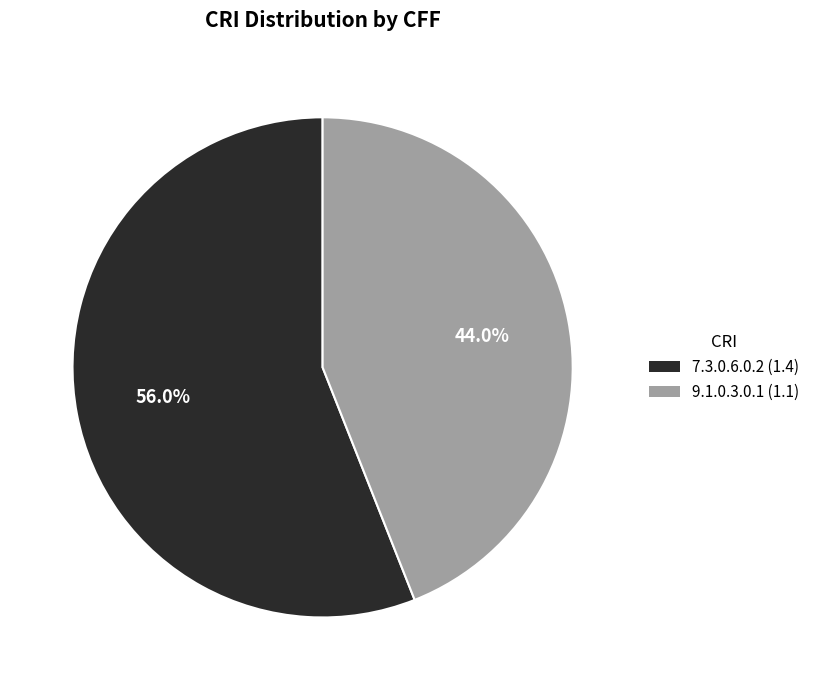

Does any single category account for the majority?

Yes